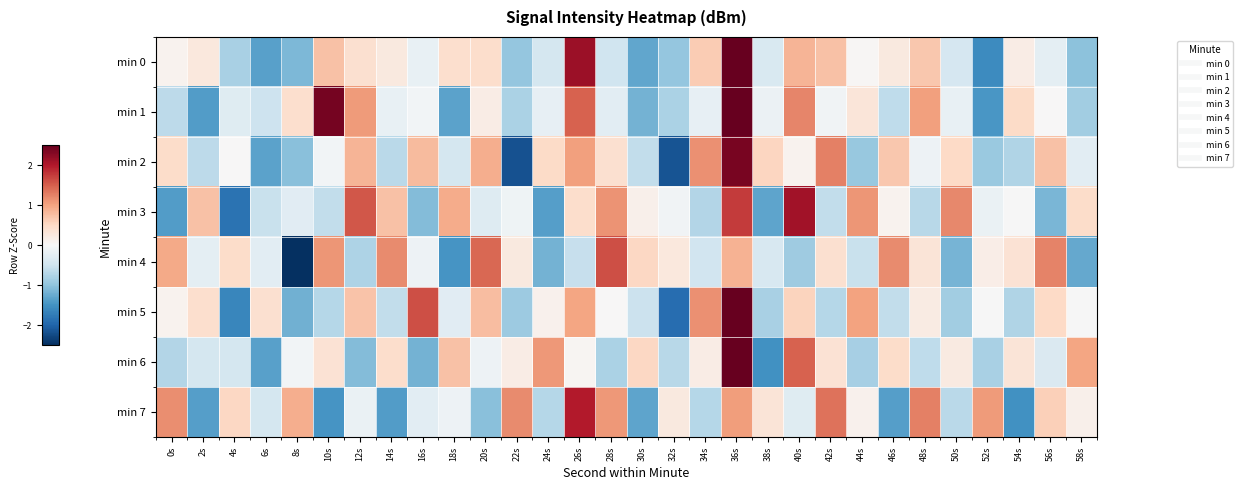

Which series has the largest range (max minus min)?

min 6